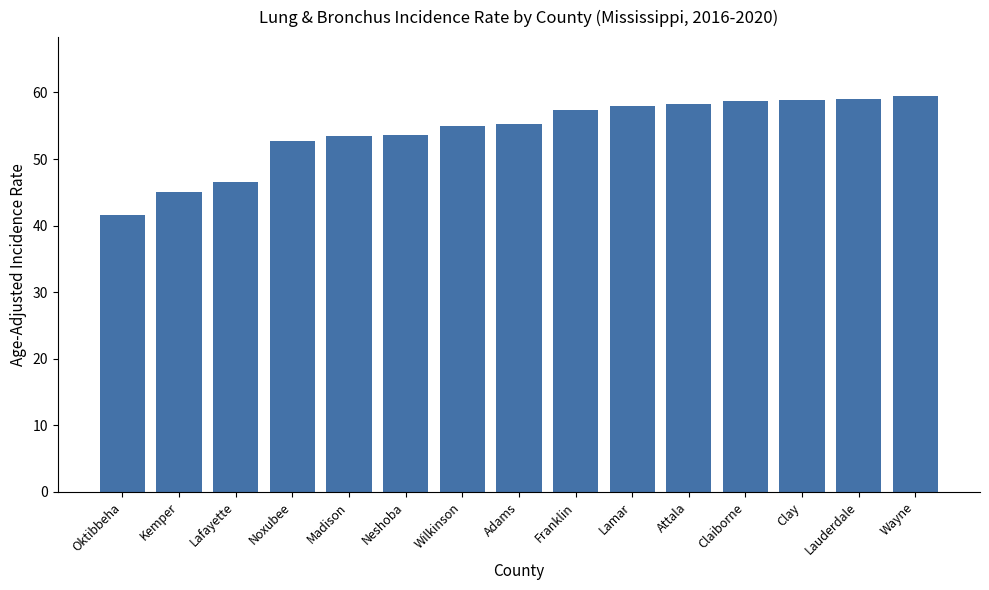

What is the value of the 9th bar from the left?

57.4